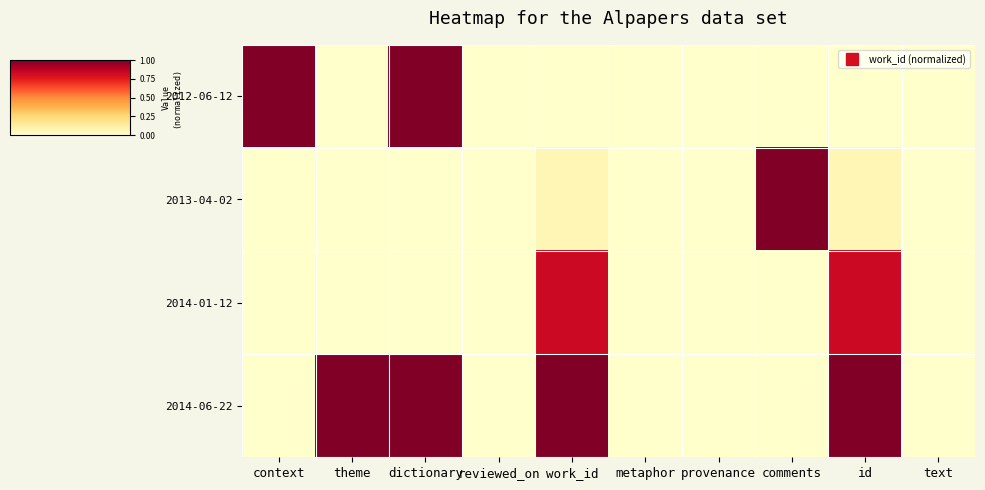

Reading left to right, what are all the values shown in this chart?

2012-06-12: context=1.0	theme=0.0	dictionary=1.0	reviewed_on=0.0	work_id=0.0	metaphor=0.0	provenance=0.0	comments=0.0	id=0.0	text=0.0
2013-04-02: context=0.0	theme=0.0	dictionary=0.0	reviewed_on=0.0	work_id=0.1	metaphor=0.0	provenance=0.0	comments=1.0	id=0.1	text=0.0
2014-01-12: context=0.0	theme=0.0	dictionary=0.0	reviewed_on=0.0	work_id=0.8	metaphor=0.0	provenance=0.0	comments=0.0	id=0.8	text=0.0
2014-06-22: context=0.0	theme=1.0	dictionary=1.0	reviewed_on=0.0	work_id=1.0	metaphor=0.0	provenance=0.0	comments=0.0	id=1.0	text=0.0